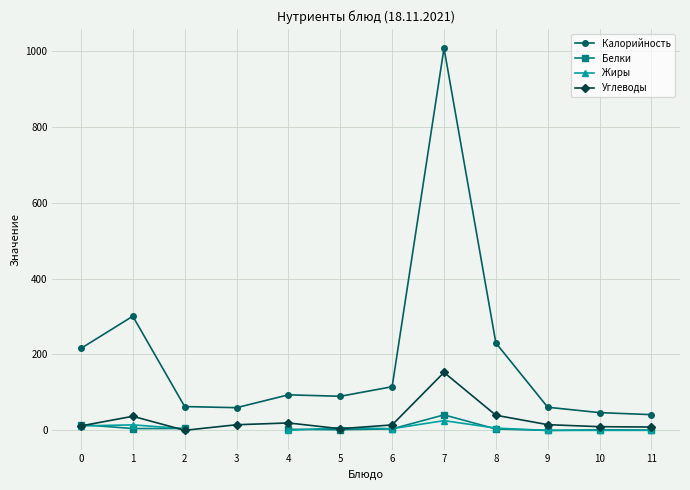

Does the chart display data point markers on the line(s)?

Yes